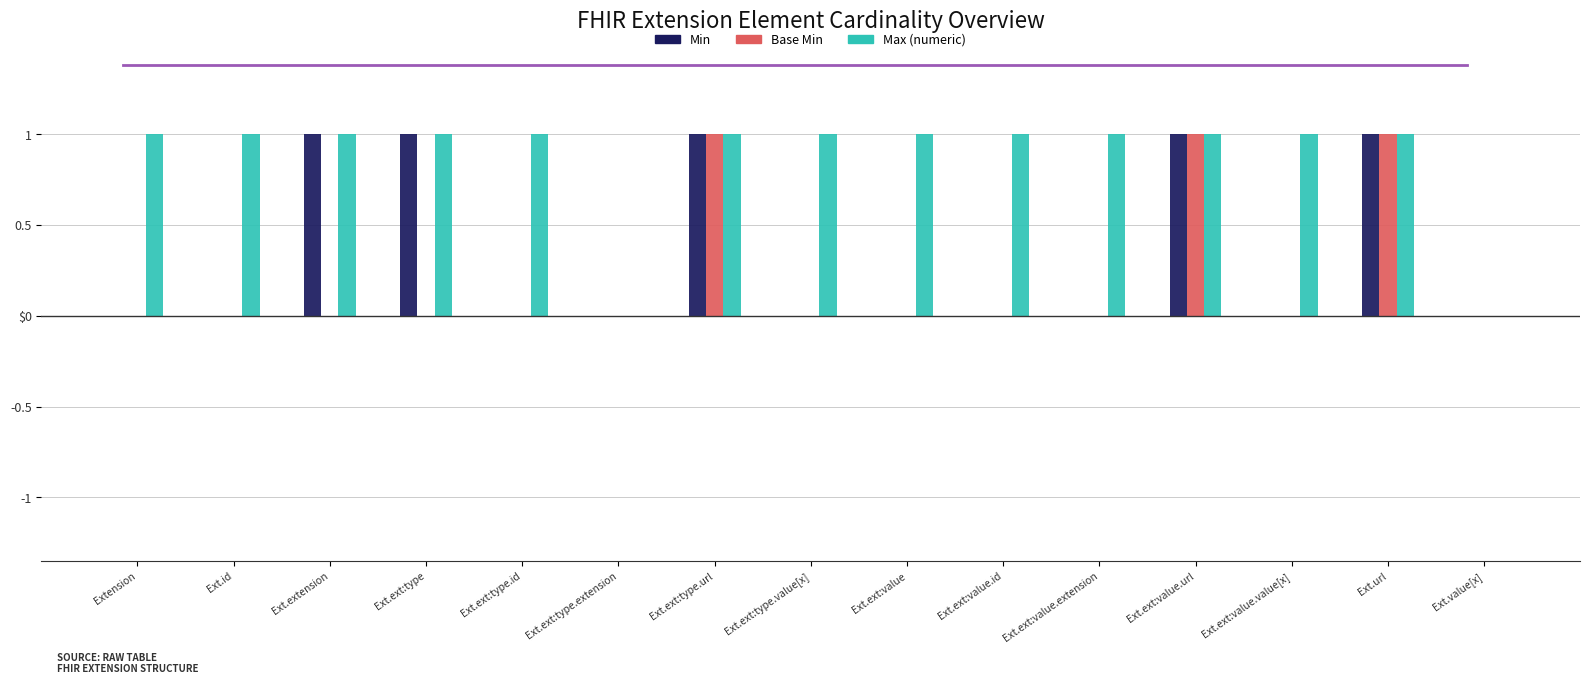

True or false: Base Min has a value of 1 at Ext.ext:type.extension.

False